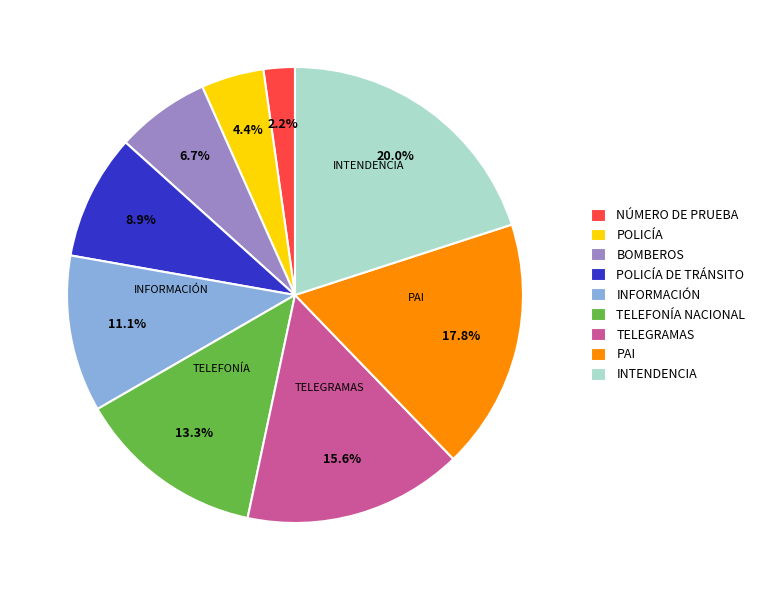

Which slice is the largest?

INTENDENCIA